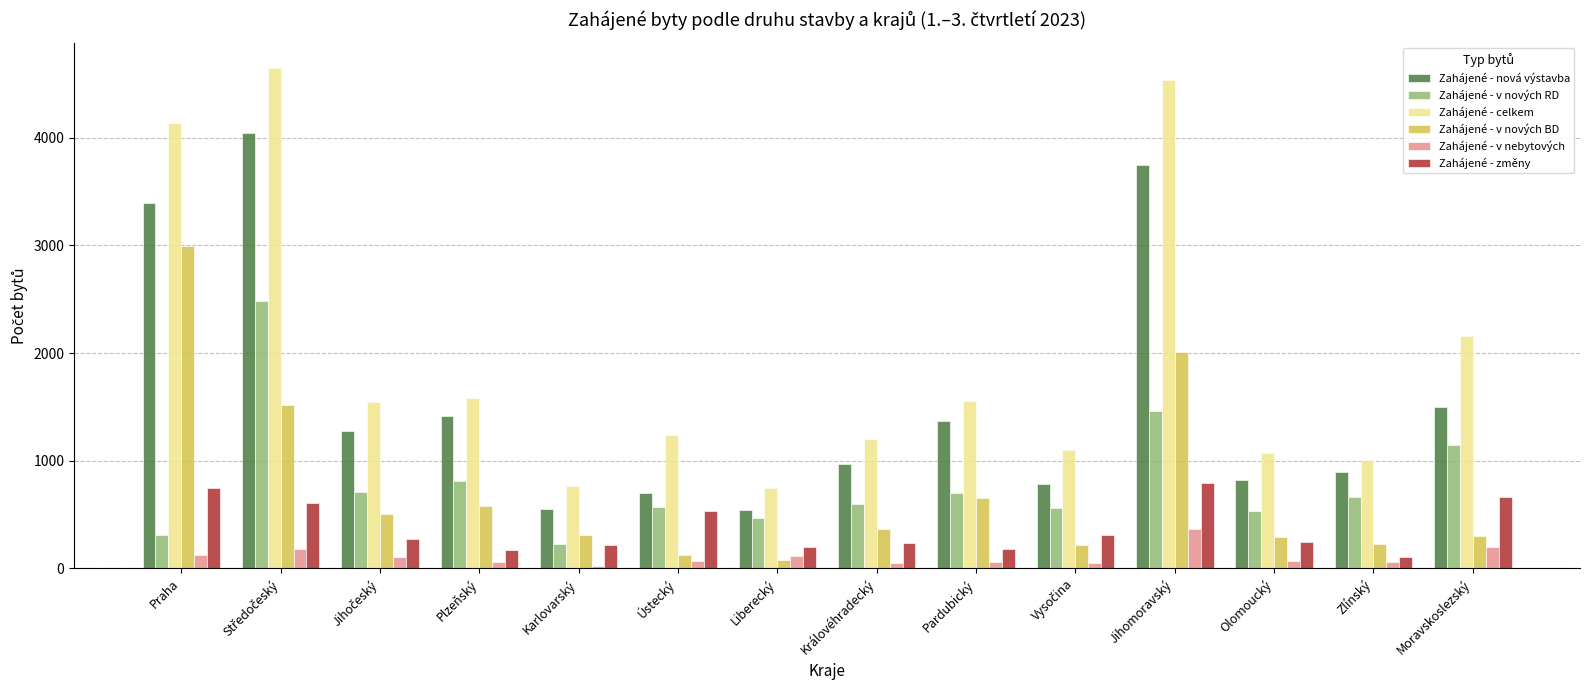

At how many categories does at least one series exceed 3460?

3